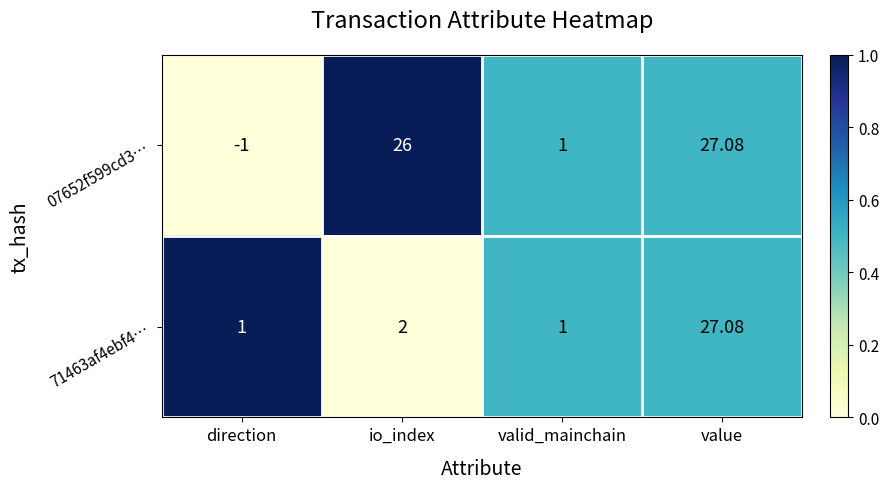

Where is 07652f599cd3… nearest to the value 13?

valid_mainchain